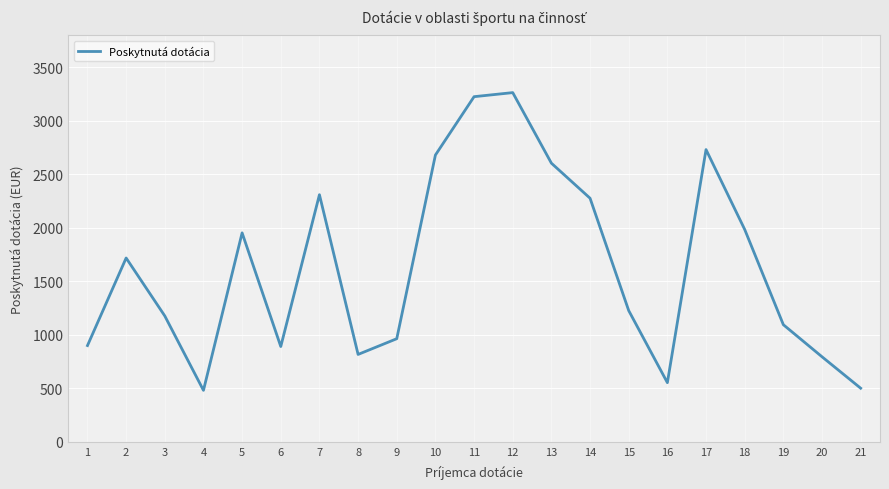

What is the change in value from 14 to 18?

-292